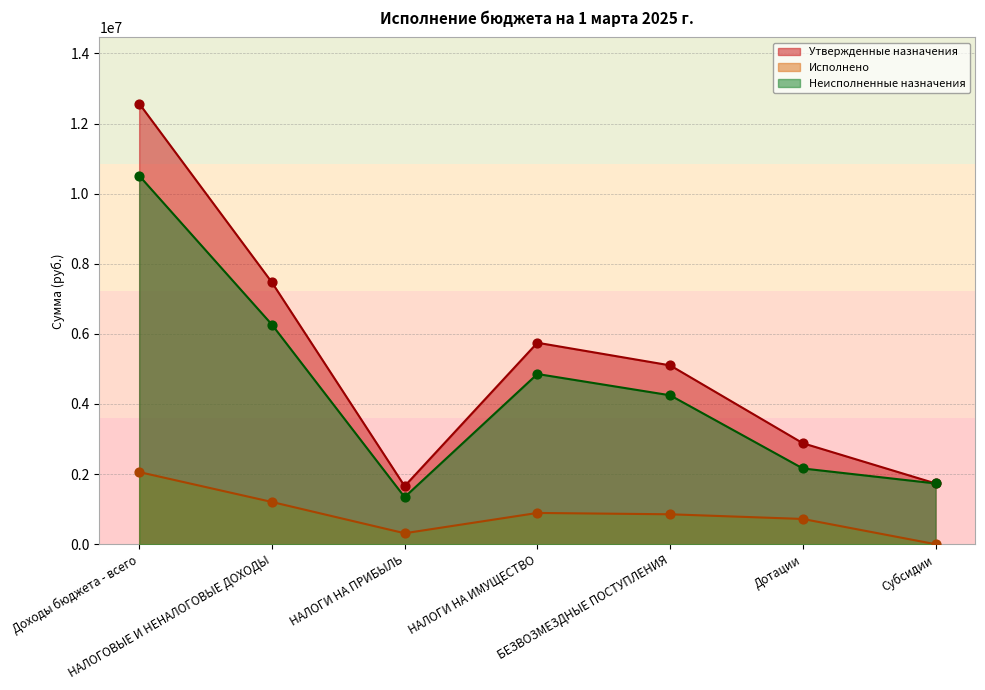

What are all the series names shown in the legend?

Утвержденные назначения, Исполнено, Неисполненные назначения